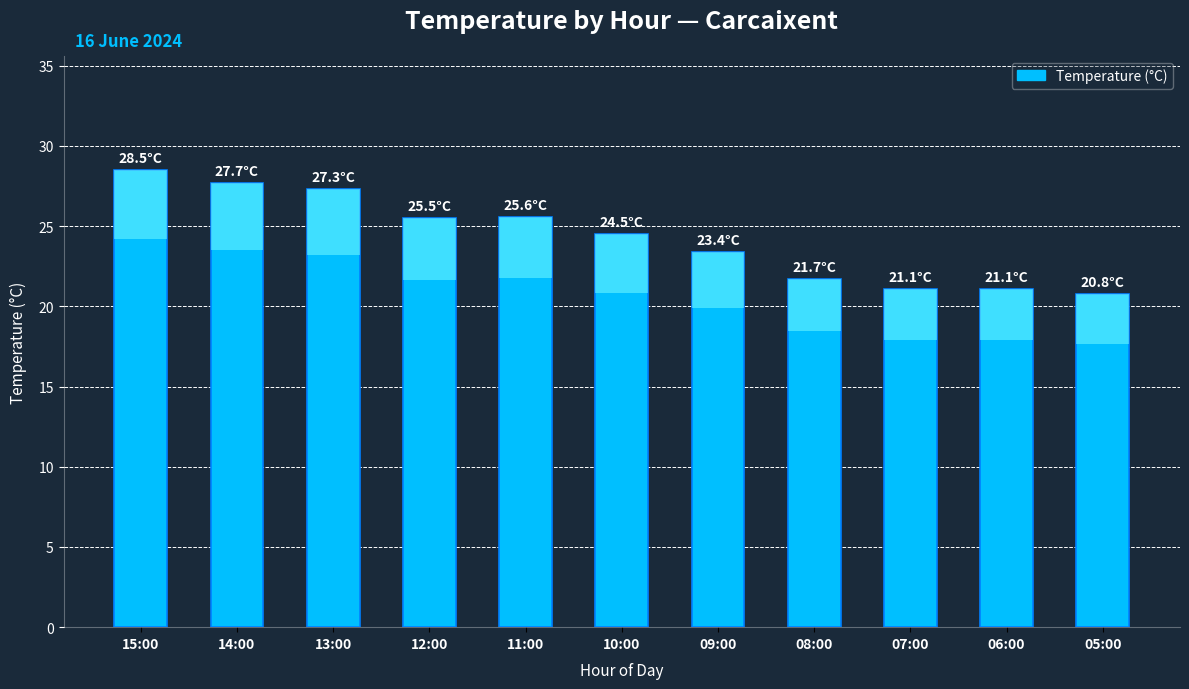

Are the bars horizontal?

No